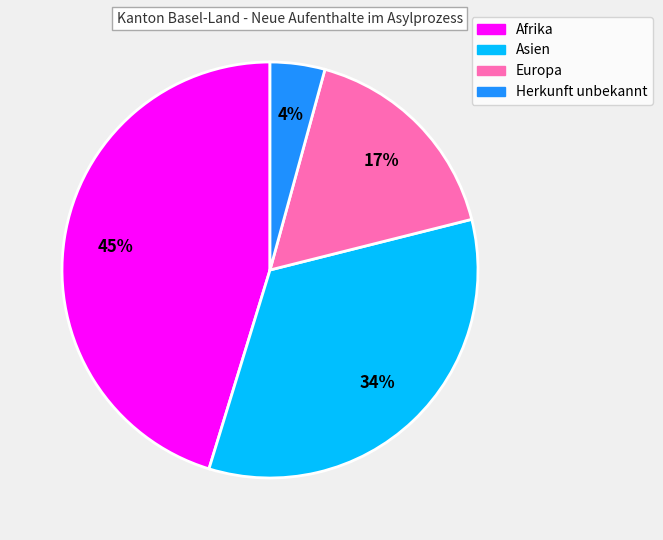

Is it true that Asien is 44% of the pie?

False